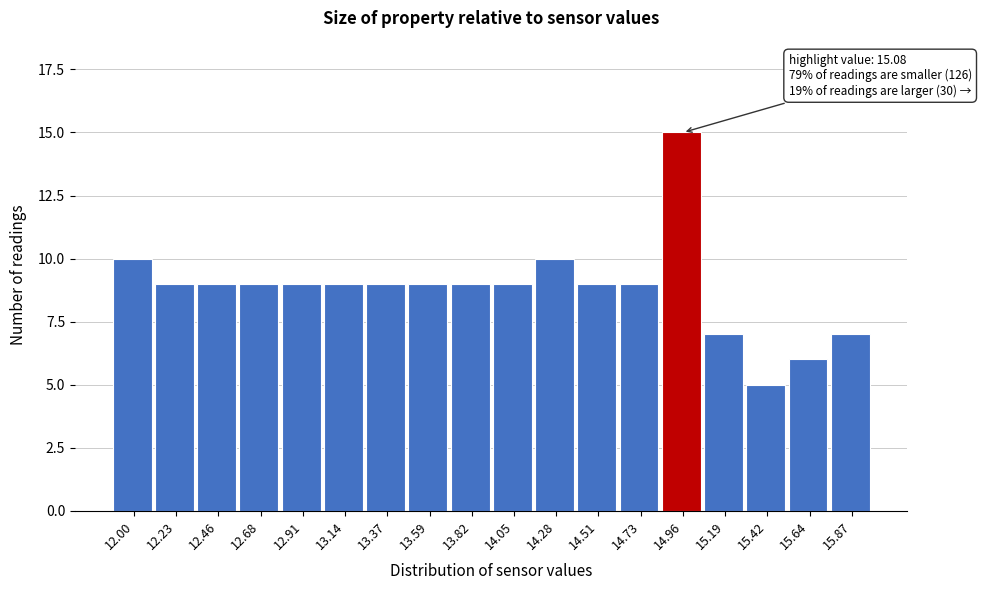

Reading left to right, transcribe all the data shown in this chart.

10	9	9	9	9	9	9	9	9	9	10	9	9	15	7	5	6	7